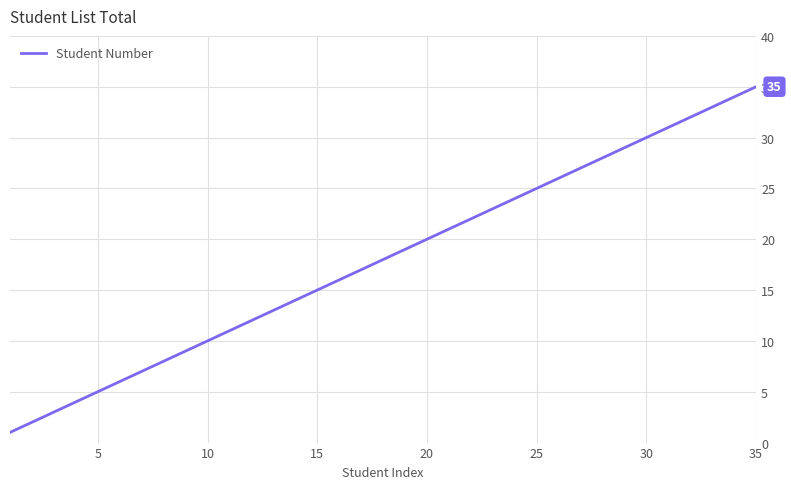

What is the maximum value shown in the chart?

35